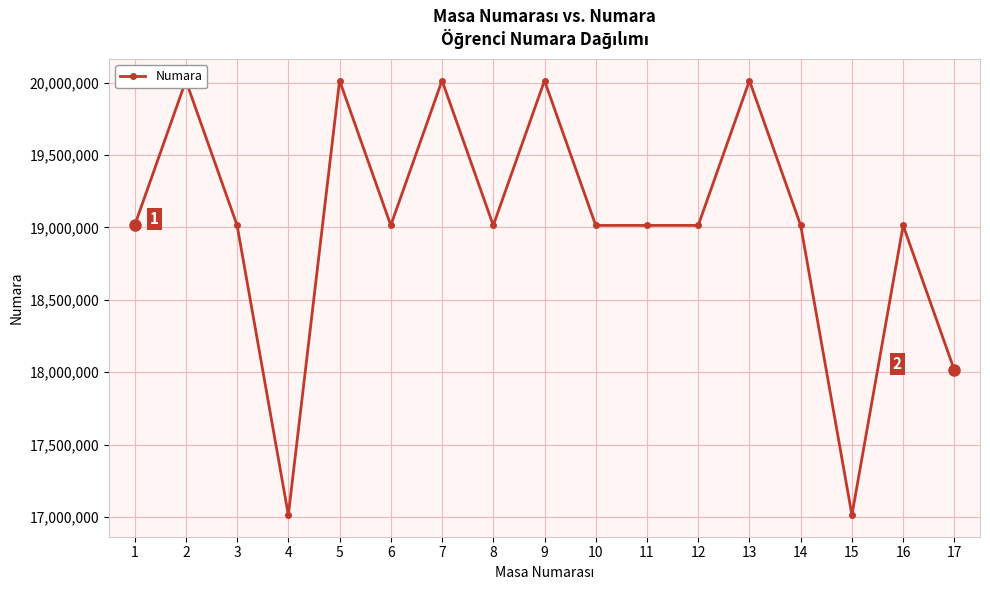

What is the smallest value displayed?

17014013